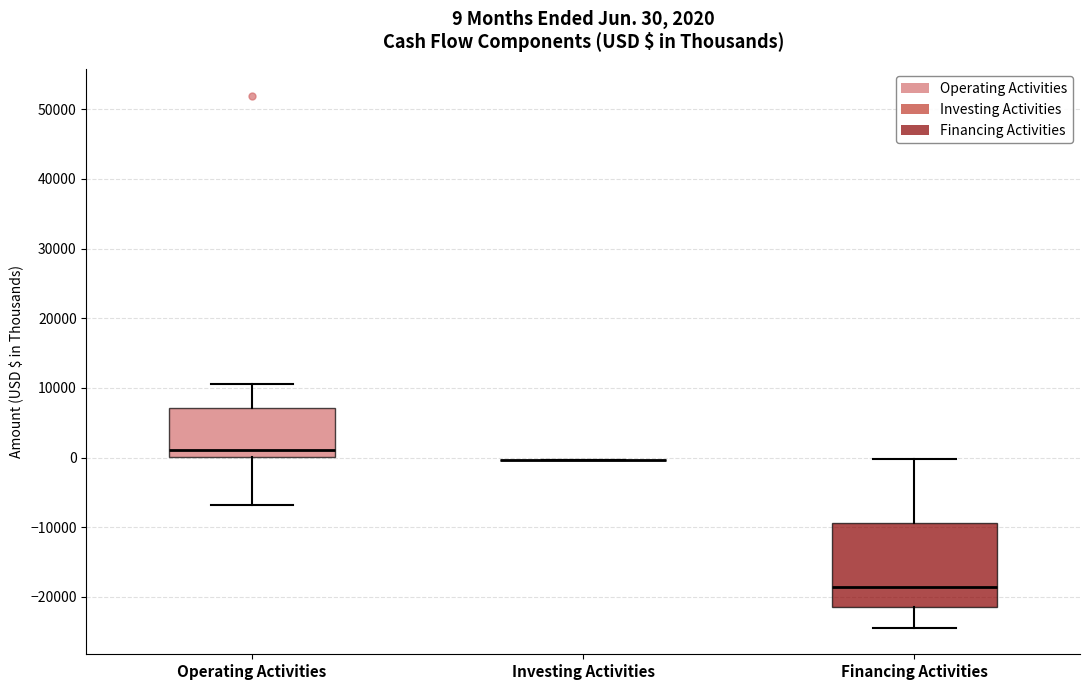

Comparing the boxes themselves (not the whiskers), which one is the tallest?

Financing Activities